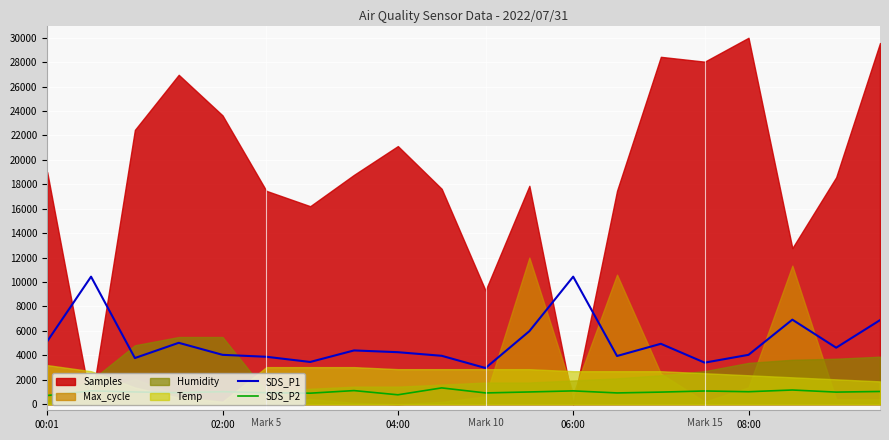

True or false: SDS_P1 and SDS_P2 cross at least once.

False